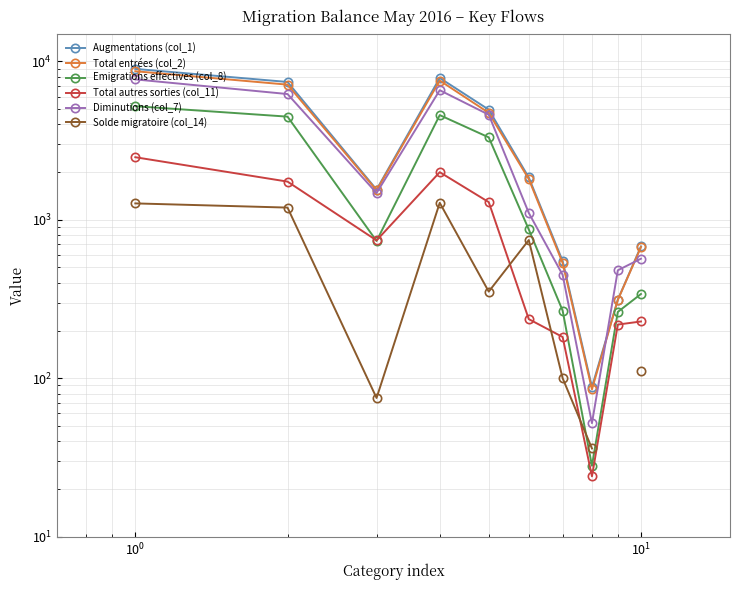

How many times do Emigrations effectives (col_8) and Total autres sorties (col_11) cross each other?

2